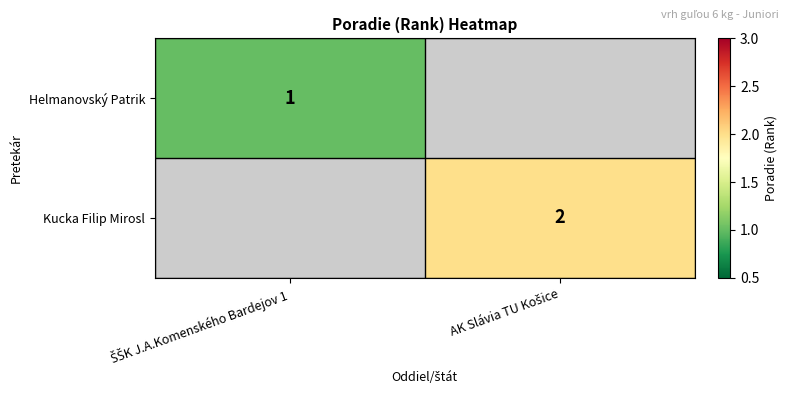

At which category does the chart reach its minimum across all series?

ŠŠK J.A.Komenského Bardejov 1